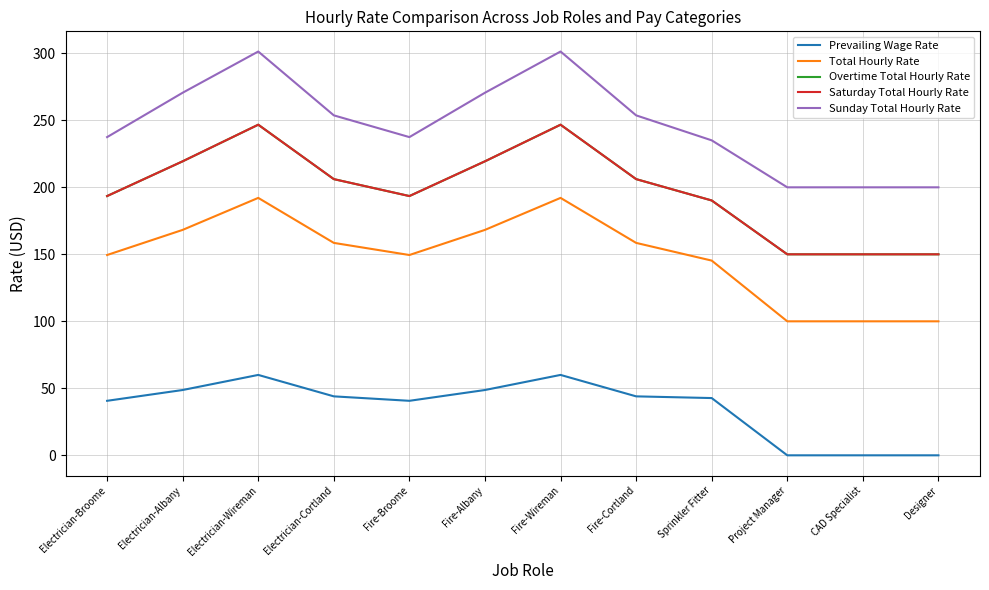

At Project Manager, list the series in order from largest to smallest.

Sunday Total Hourly Rate, Overtime Total Hourly Rate, Saturday Total Hourly Rate, Total Hourly Rate, Prevailing Wage Rate